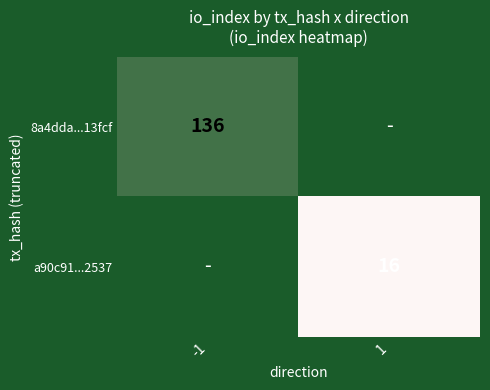

At how many categories does at least one series exceed 42?

1